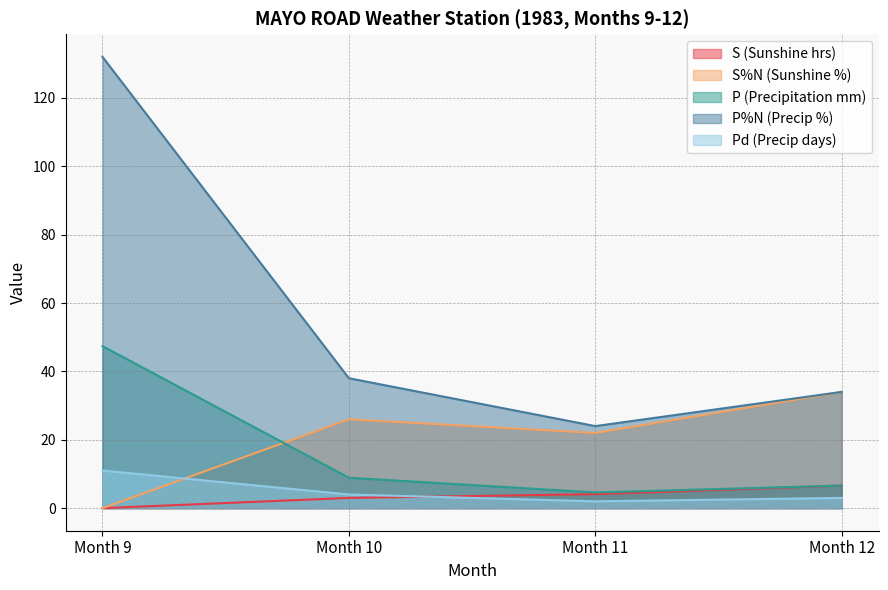

Reading left to right, list all the values displayed in this chart.

S (Sunshine hrs): Month 9=0.0	Month 10=3.0	Month 11=4.1	Month 12=6.6
S%N (Sunshine %): Month 9=0.0	Month 10=26.0	Month 11=22.0	Month 12=34.0
P (Precipitation mm): Month 9=47.4	Month 10=8.9	Month 11=4.6	Month 12=6.6
P%N (Precip %): Month 9=132.0	Month 10=38.0	Month 11=24.0	Month 12=34.0
Pd (Precip days): Month 9=11.0	Month 10=4.0	Month 11=2.0	Month 12=3.0